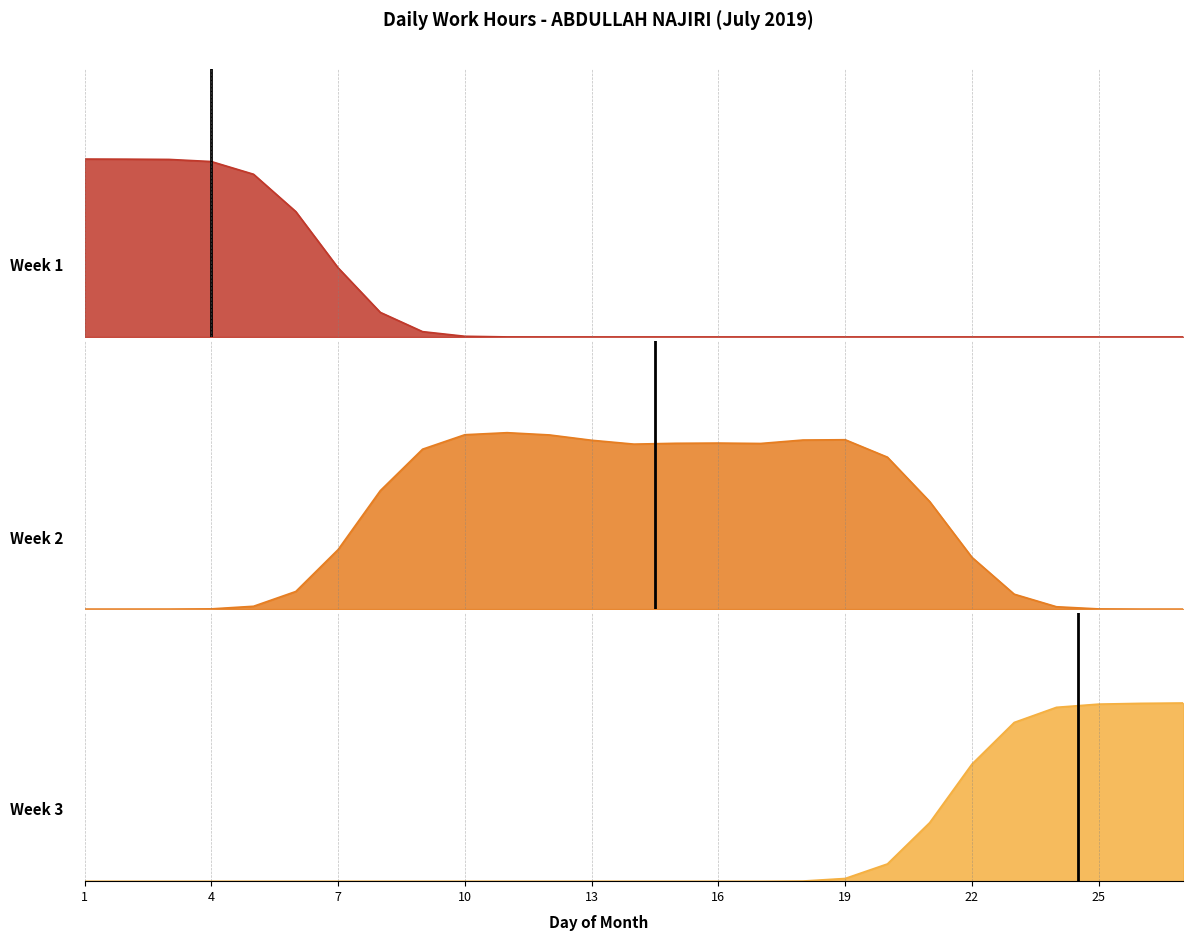

How many lines are shown in the chart?

3